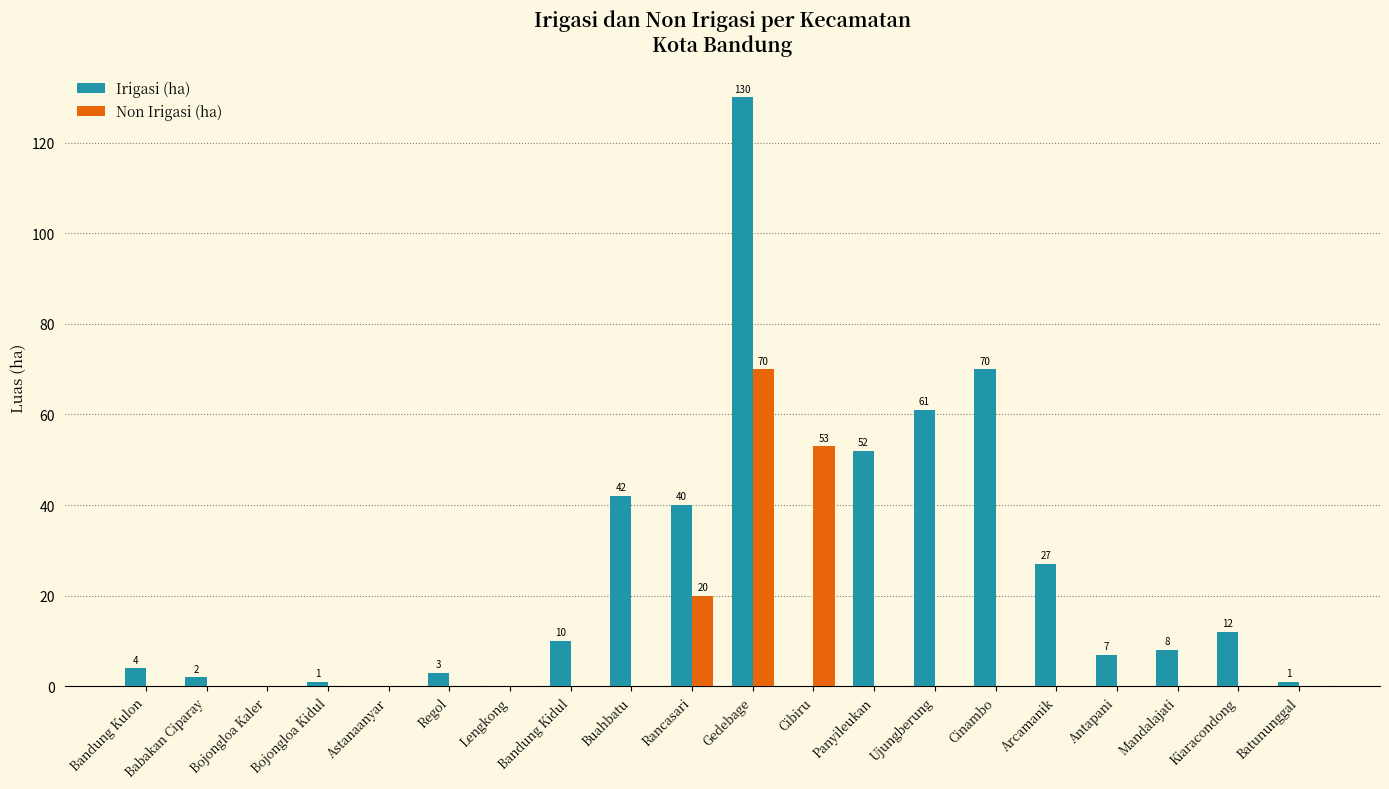

How many groups of bars are there?

20